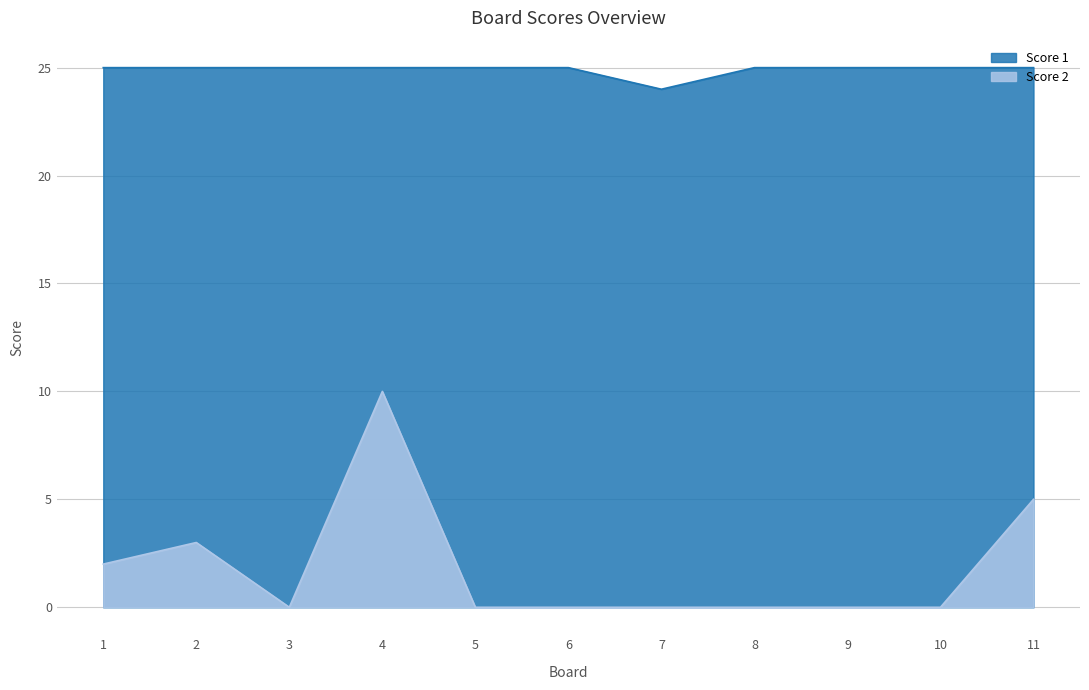

List the series in order of their overall mean, lowest first.

Score 2, Score 1